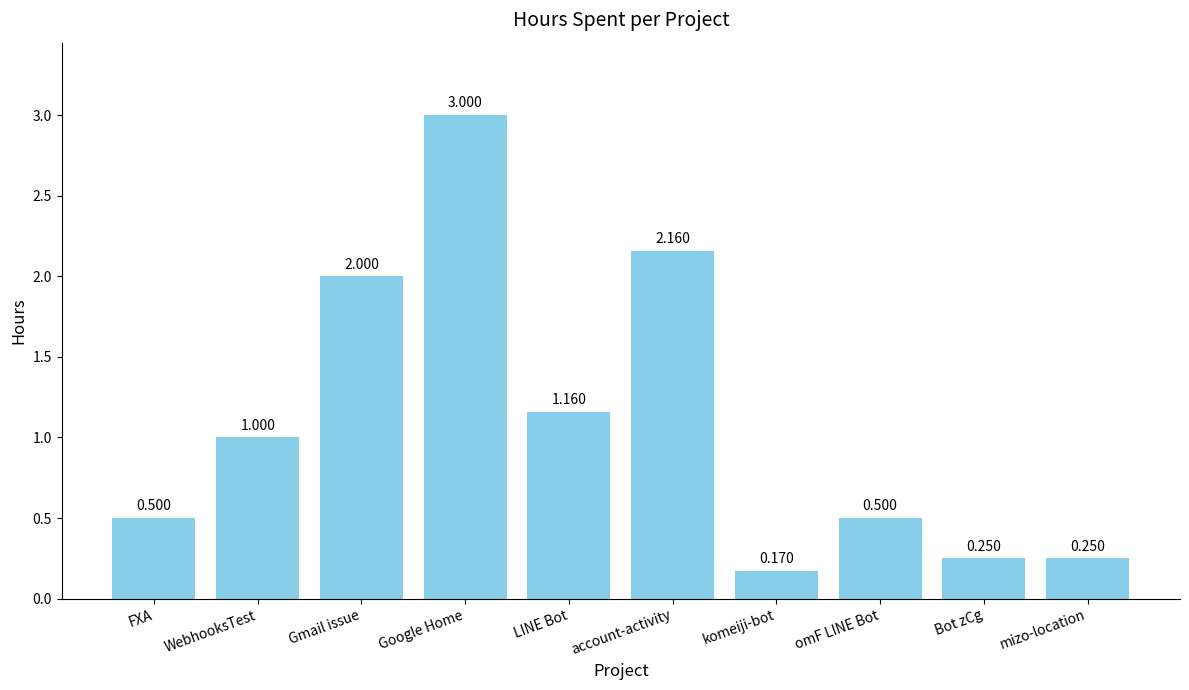

True or false: the data shows 4.1 at Google Home.

False